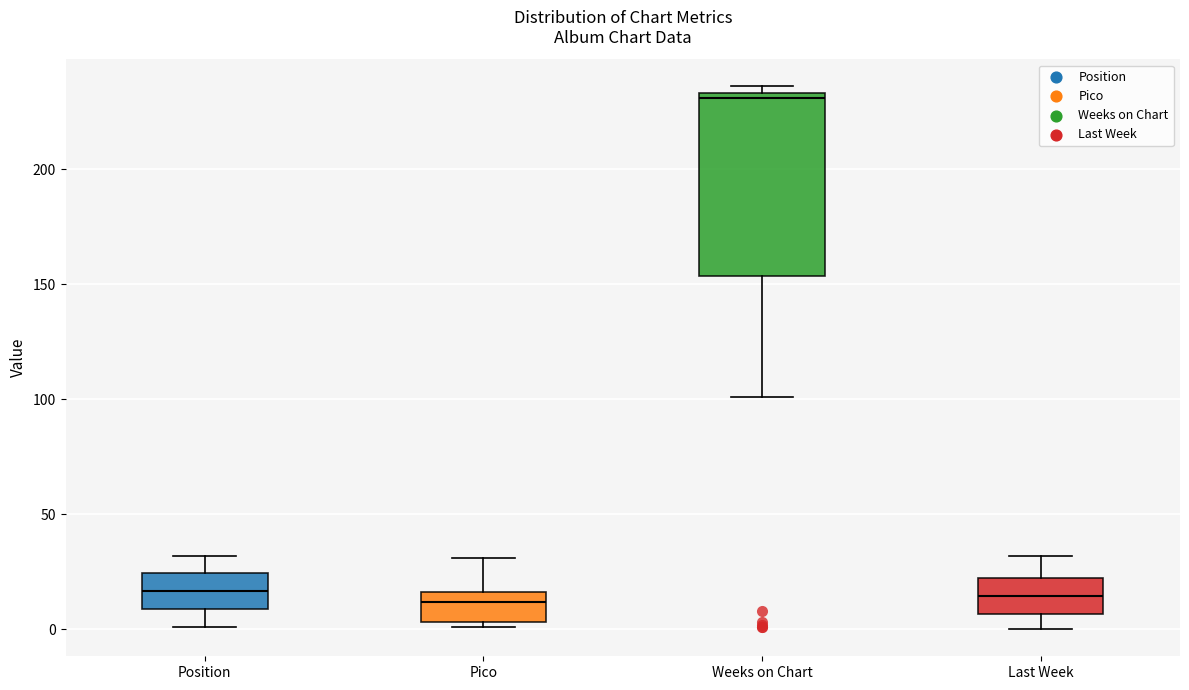

Reading left to right, transcribe this box plot: for each box, give where its median line is, the range the box spans, and where its two whiskers end, as read against the y-axis. The values are not printed on the chart, so give them approximately, as read against the axis.

Position: median 15, box 10 to 25, whiskers 0 to 30
Pico: median 10, box 5 to 15, whiskers 0 to 30
Weeks on Chart: median 230, box 155 to 235, whiskers 100 to 235 (just above the box's upper edge)
Last Week: median 15, box 5 to 20, whiskers 0 to 30